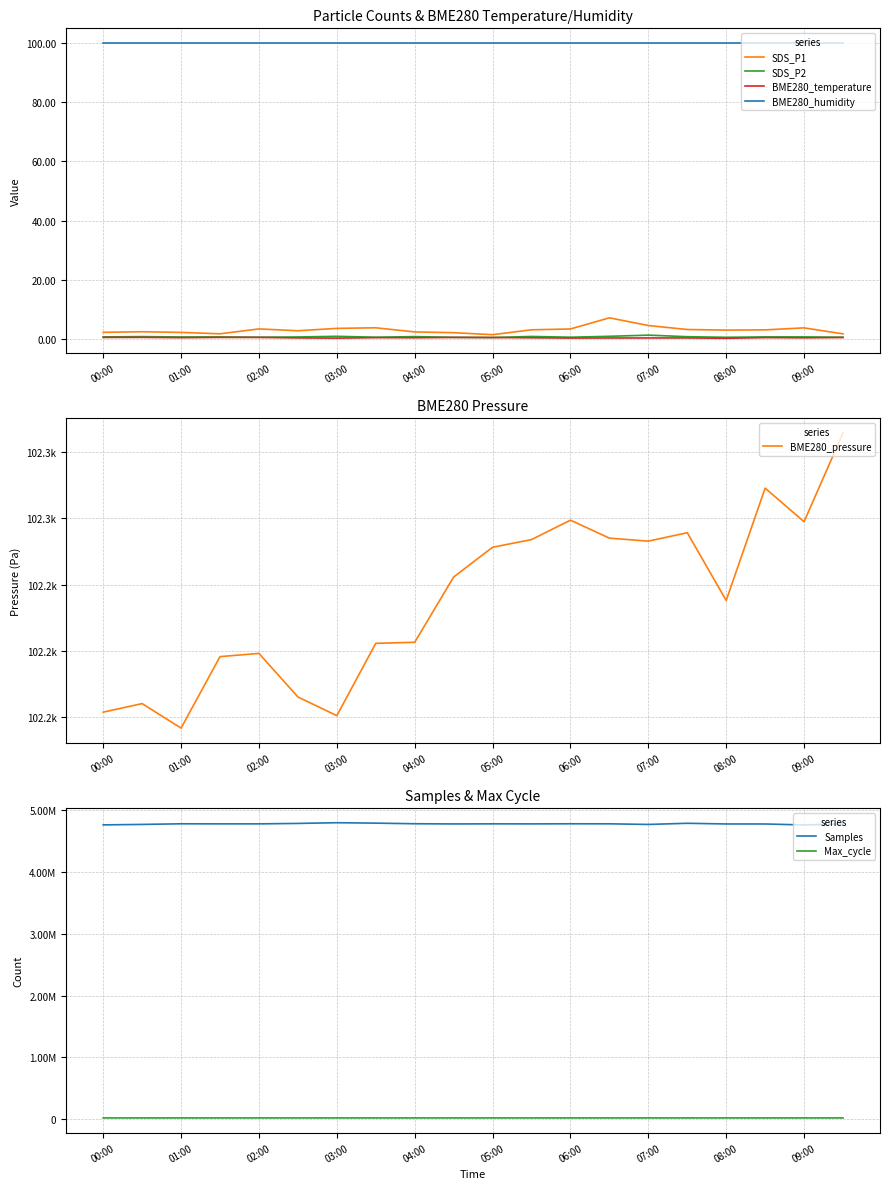

At which category does SDS_P2 reach its first local valley?

01:00